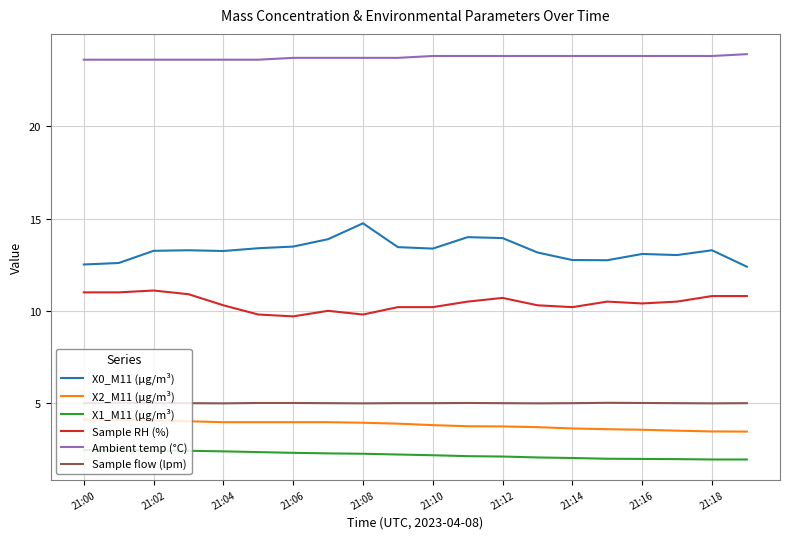

What is the maximum value shown in the chart?

23.9